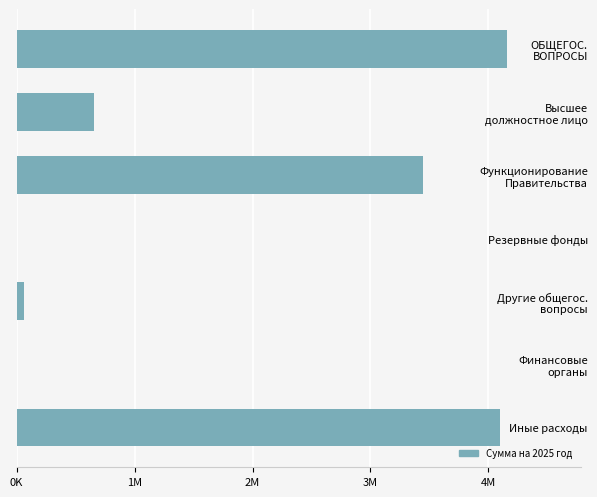

What is the difference between the maximum and second lowest values?

4158491